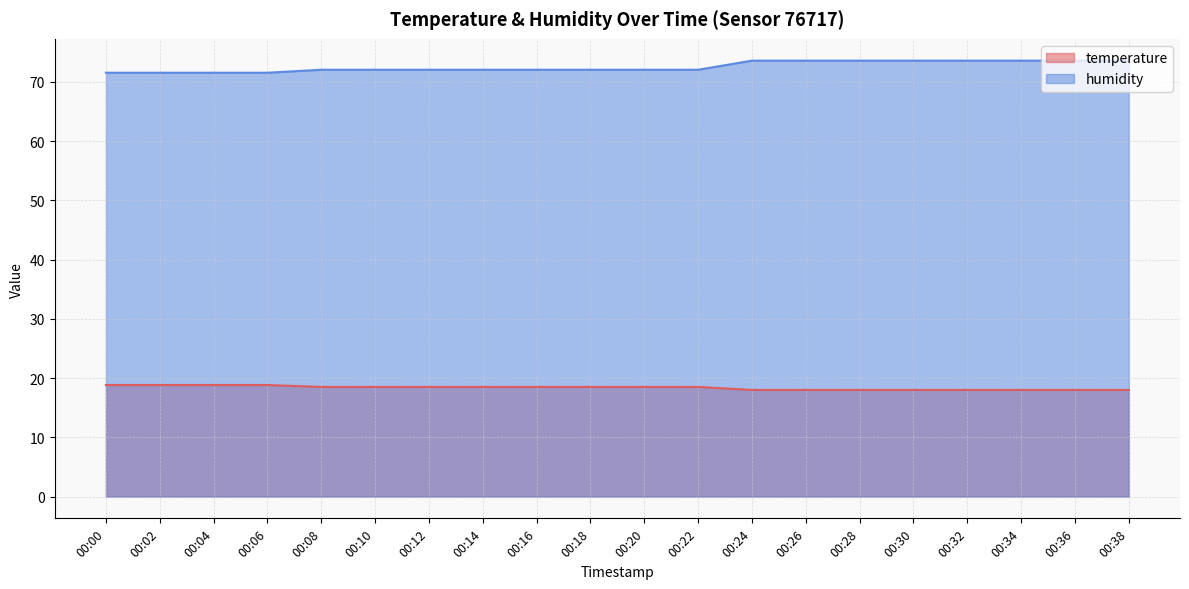

True or false: temperature and humidity intersect in this chart.

False